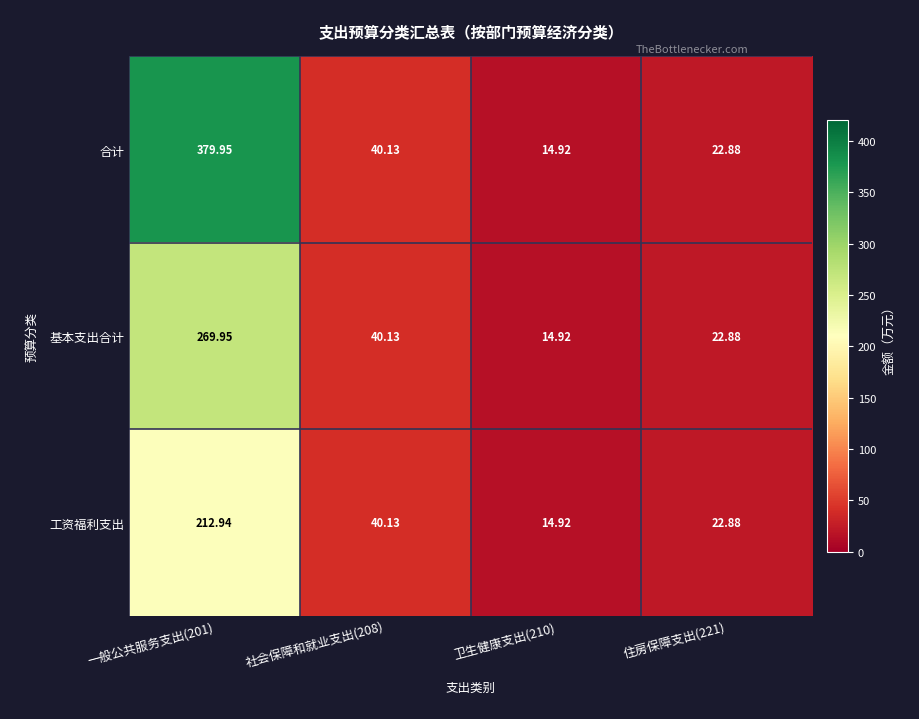

Rank the series at 一般公共服务支出(201) from lowest to highest value.

工资福利支出, 基本支出合计, 合计